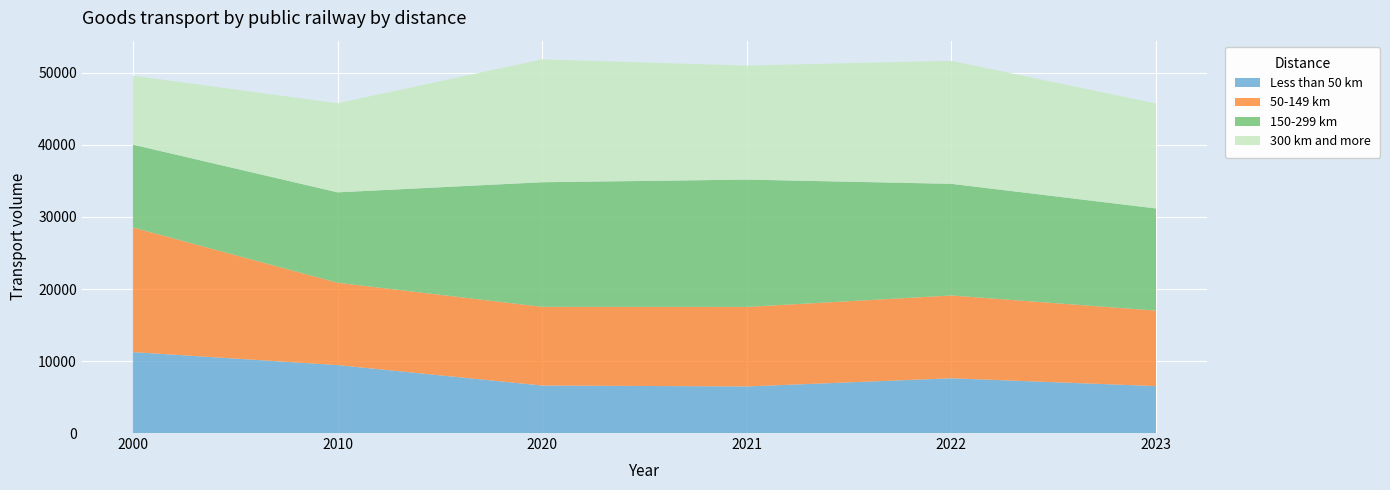

Reading right to left, extract all data points from this chart.

Less than 50 km: 6516.7	7601.8	6467.7	6596.1	9434.0	11238.0
50-149 km: 10483.7	11501.7	11047.9	10931.3	11440.0	17308.0
150-299 km: 14185.7	15501.7	17676.5	17300.4	12550.0	11508.0
300 km and more: 14575.4	17091.3	15836.6	17064.1	12371.0	9572.0